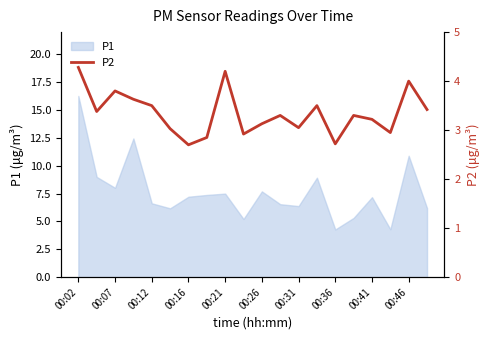

How many points are lower than both their immediate neighbors (excluding endpoints)?

6